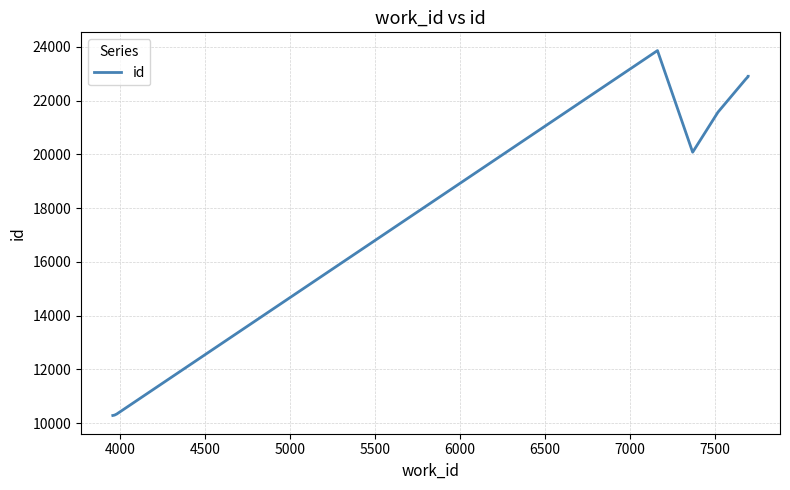

How many categories are shown in the chart?

10